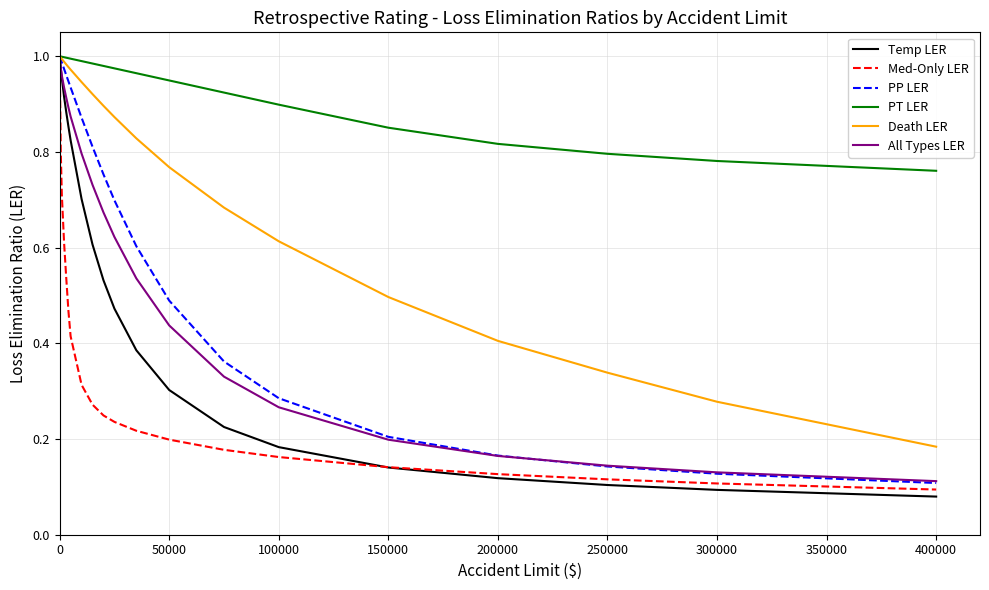

Which series has the largest range (max minus min)?

Temp LER